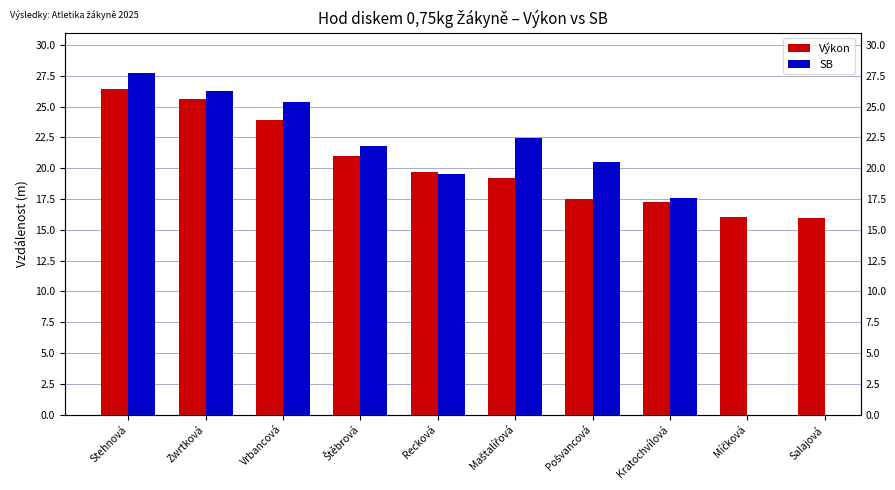

How many values in the SB series are below 25?

5